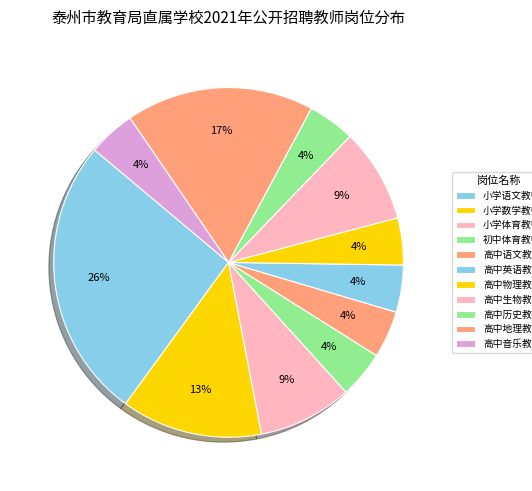

Which slice is the largest?

小学语文教师